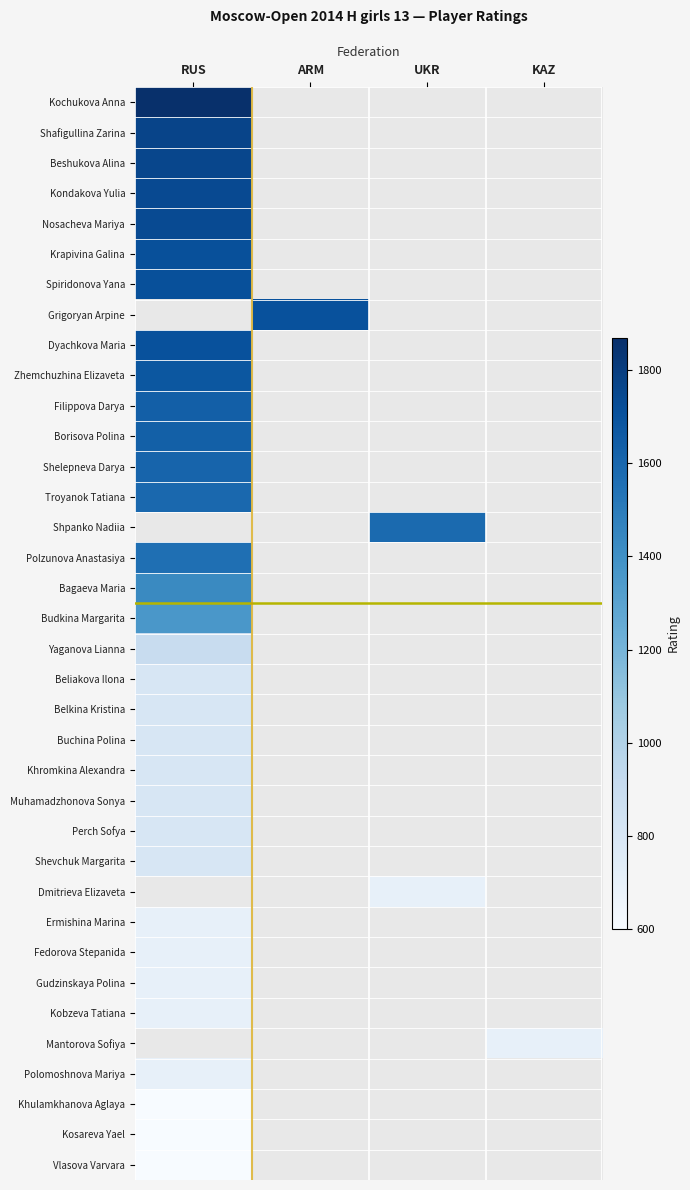

Where is Borisova Polina nearest to the value 1634?

RUS